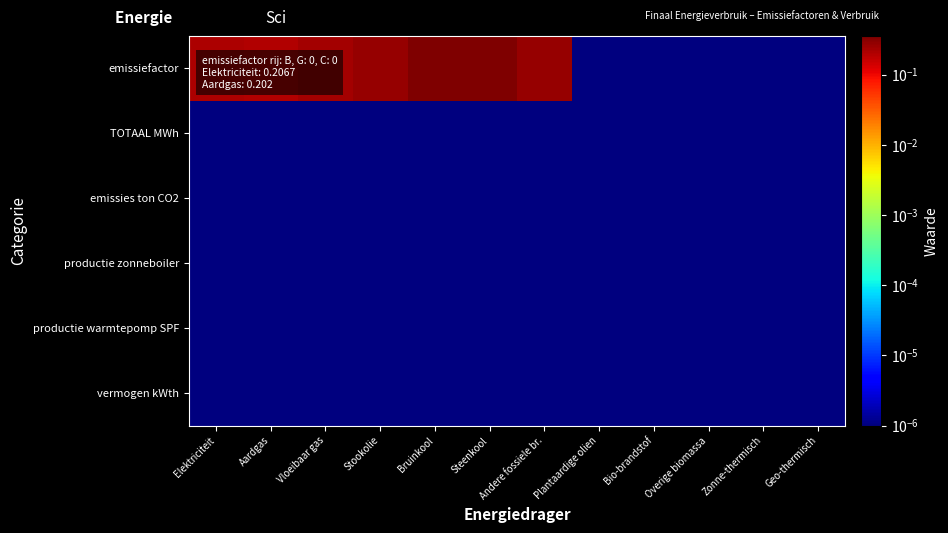

Which series has the largest total across all categories?

emissiefactor